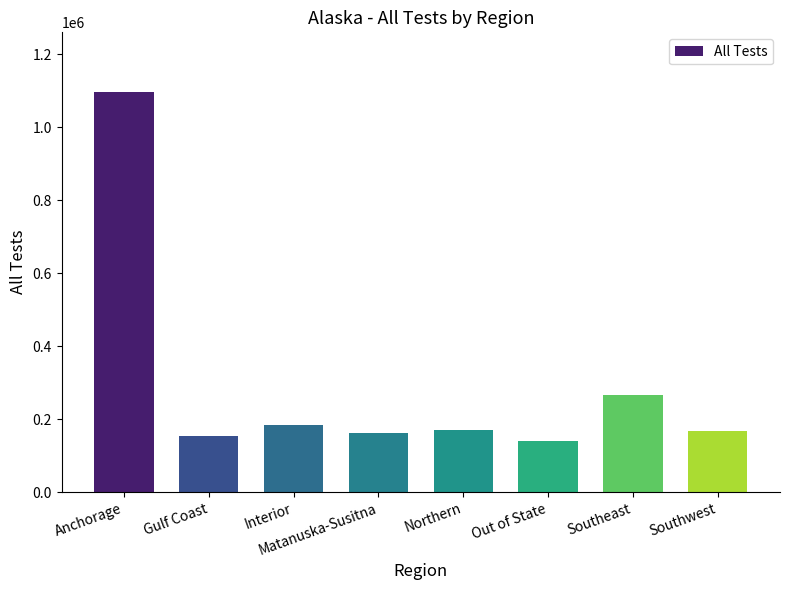

What is the label of the 1st bar from the left?

Anchorage